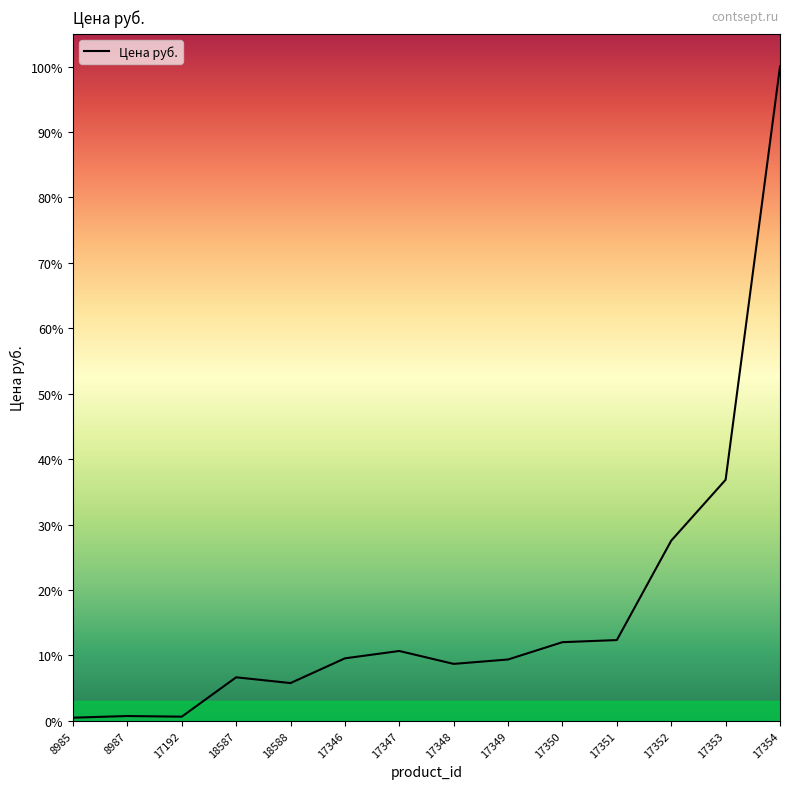

Does the chart have visible grid lines?

No